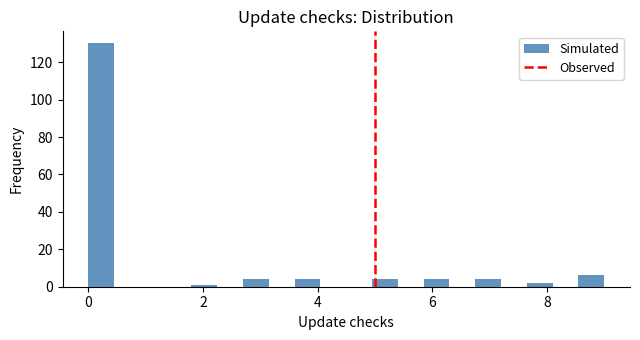

Around what value on the x-axis is the tallest bar? Give the approximate position of its centre, as read against the axis.

0.2